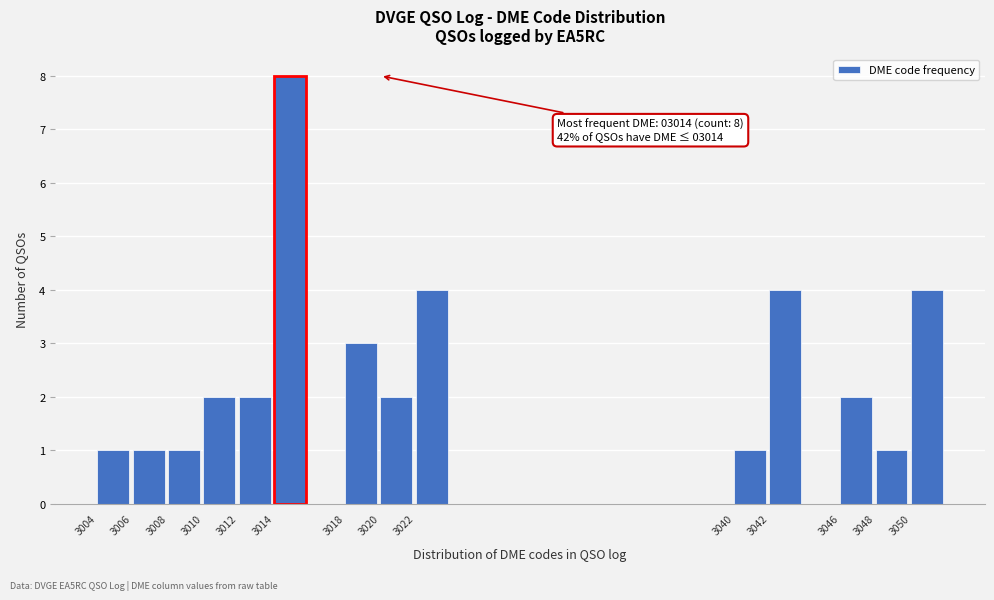

Reading right to left, list all the values displayed in this chart.

4	1	2	4	1	4	2	3	8	2	2	1	1	1